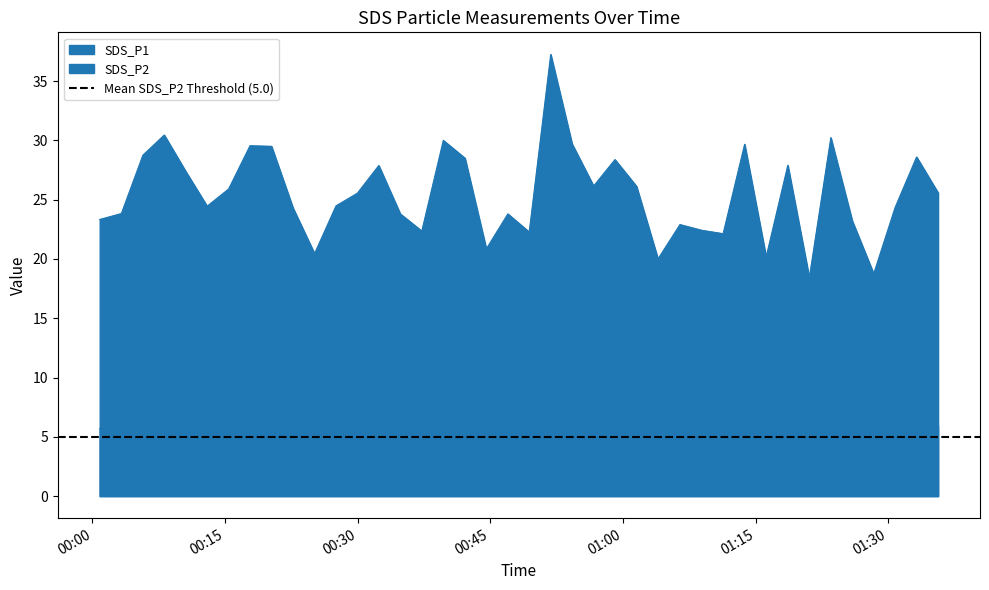

What is the approximate value of SDS_P1 at 2023/11/15 01:06:27?

22.9